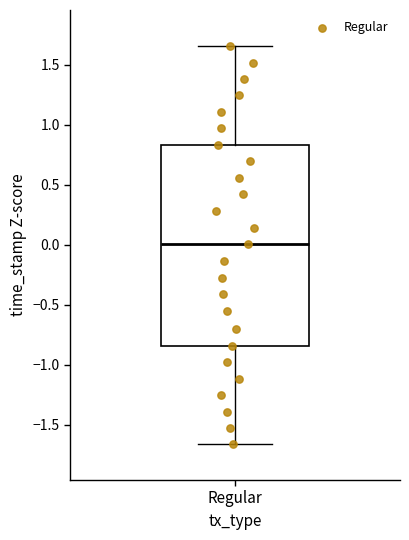

Transcribe this box plot: give where the median line is, the range the box spans, and where the two whiskers end, as read against the y-axis. The values are not printed on the chart, so give them approximately, as read against the axis.

median 0.00, box -0.85 to 0.85, whiskers -1.65 to 1.65